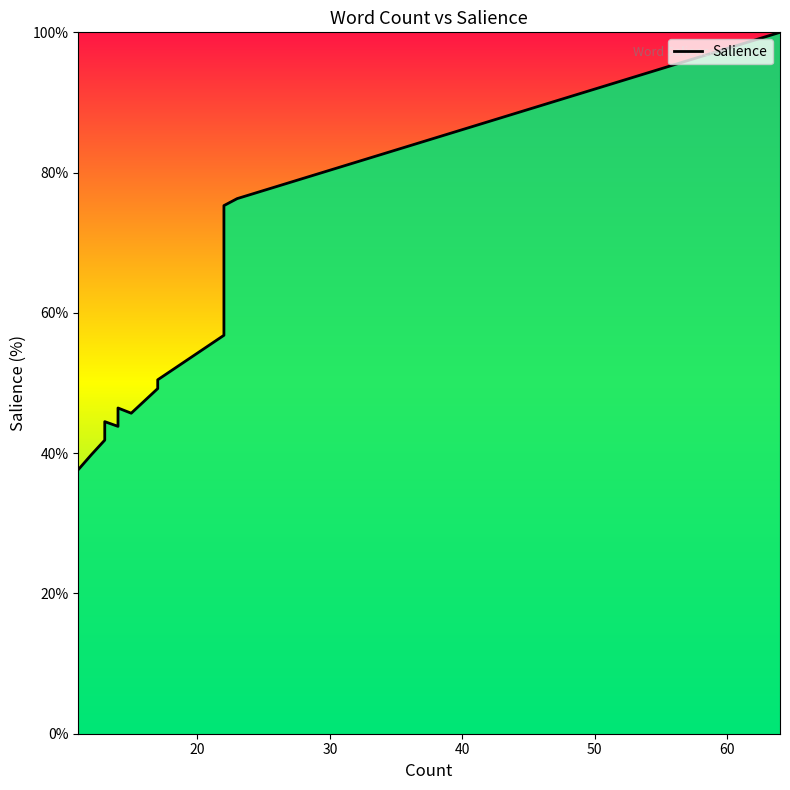

What is the difference between the maximum and second lowest values?

60.2